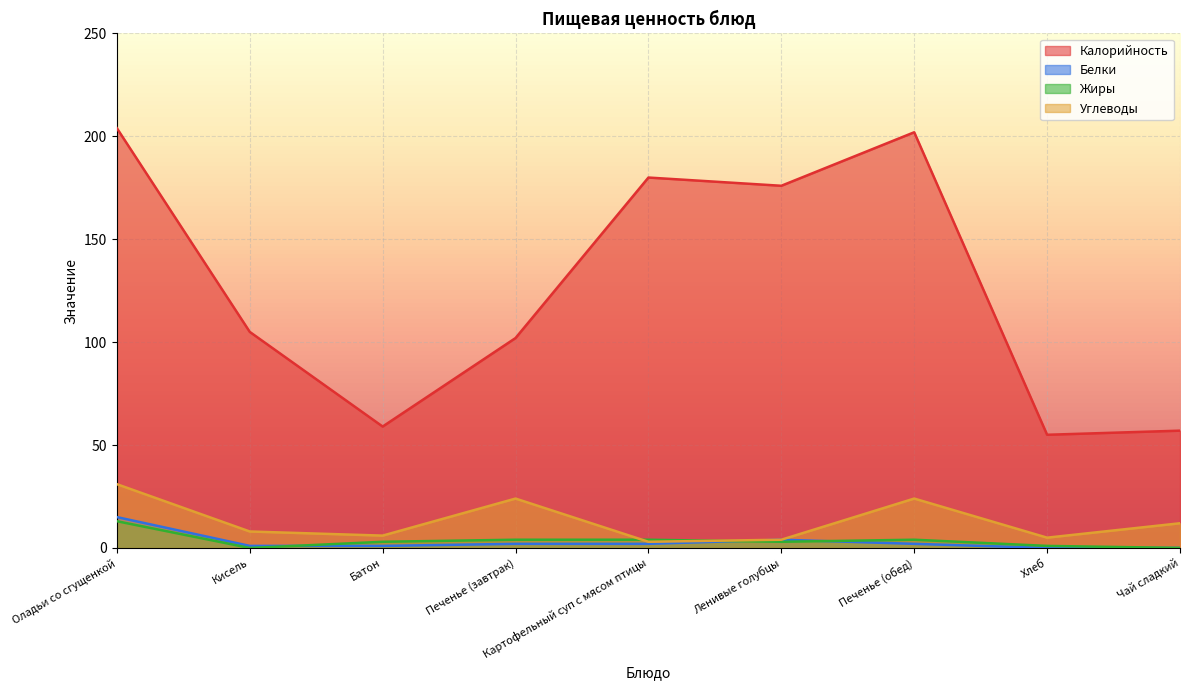

What are all the series names shown in the legend?

Калорийность, Белки, Жиры, Углеводы